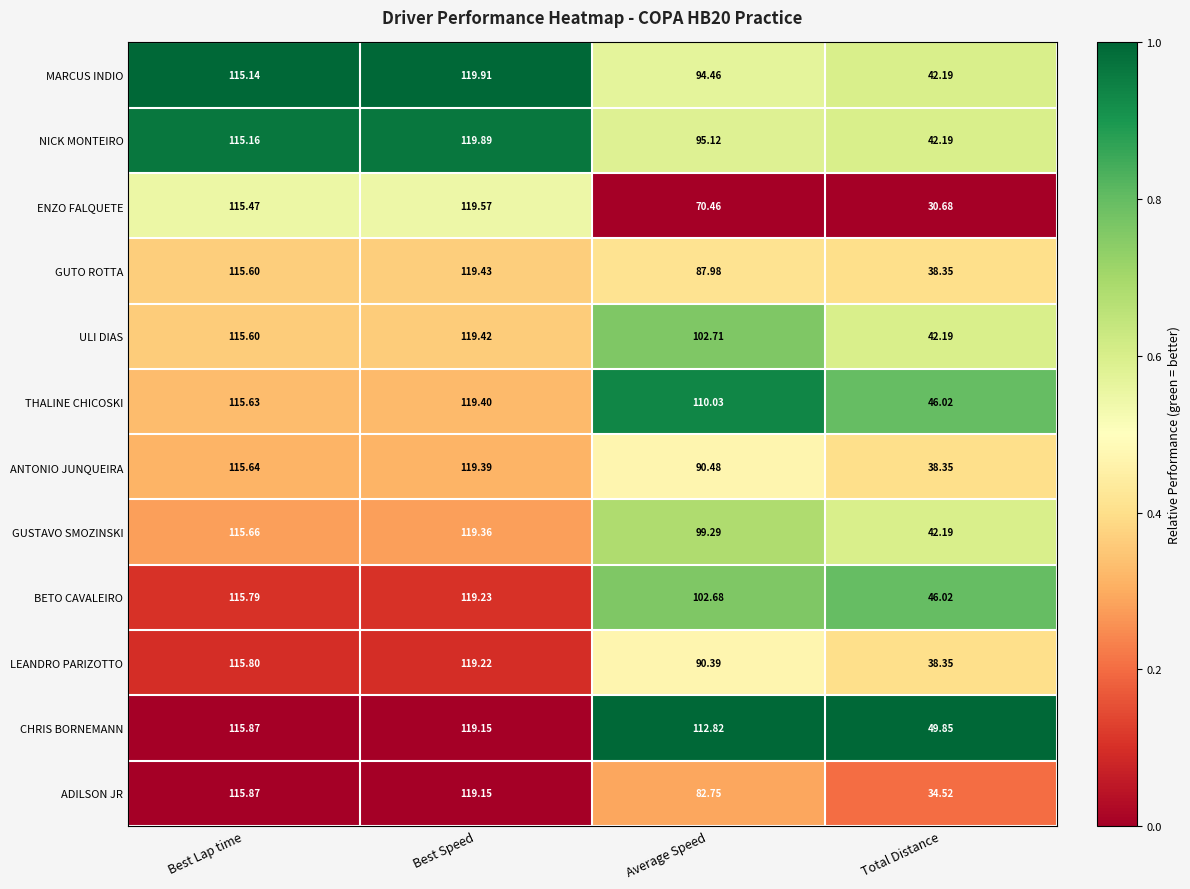

Which series has the widest spread of values?

ENZO FALQUETE